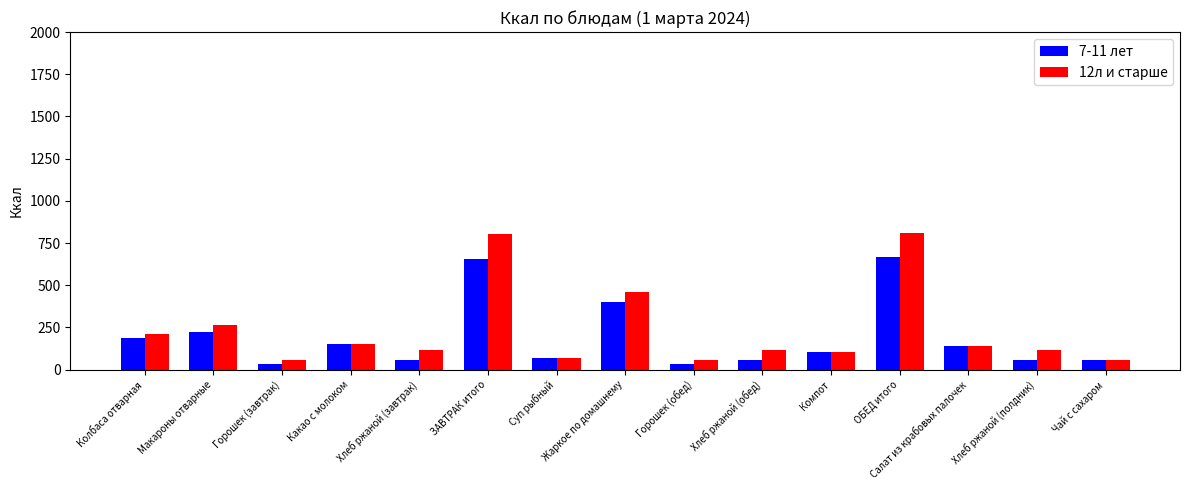

Between Макароны отварные and Компот, which series saw the biggest shift?

12л и старше